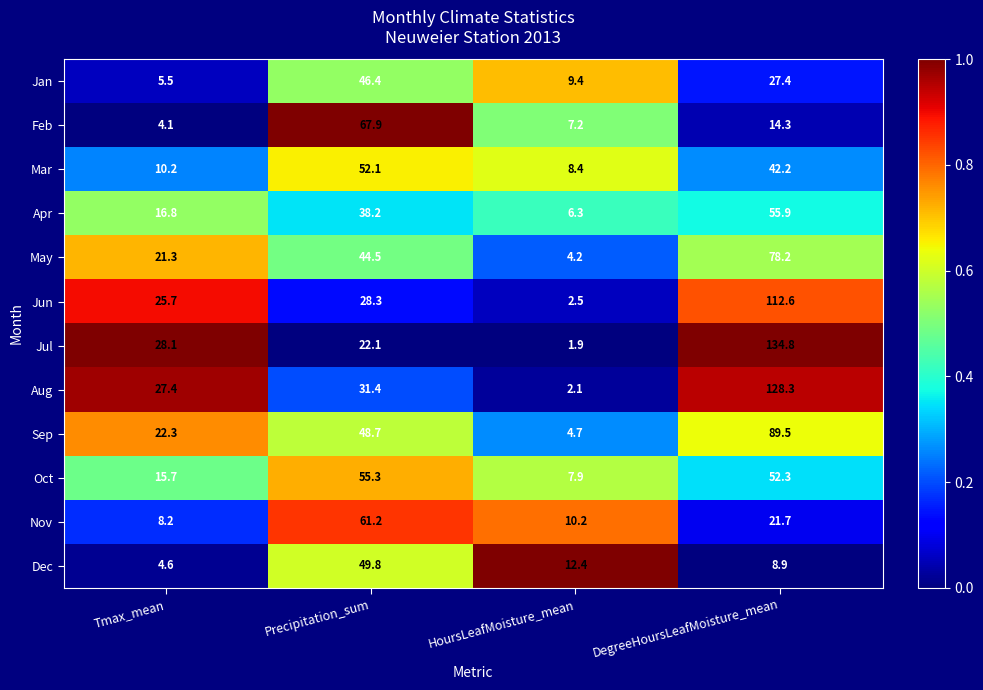

What is the sum of the Nov values at Precipitation_sum and DegreeHoursLeafMoisture_mean?

82.9